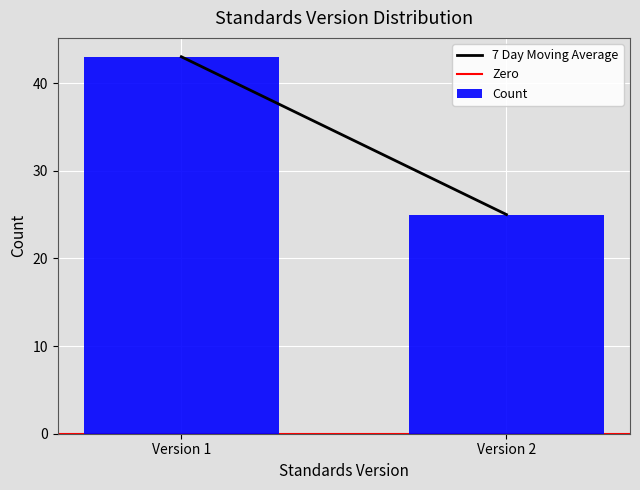

Reading right to left, list all the values displayed in this chart.

Version 2=25	Version 1=43